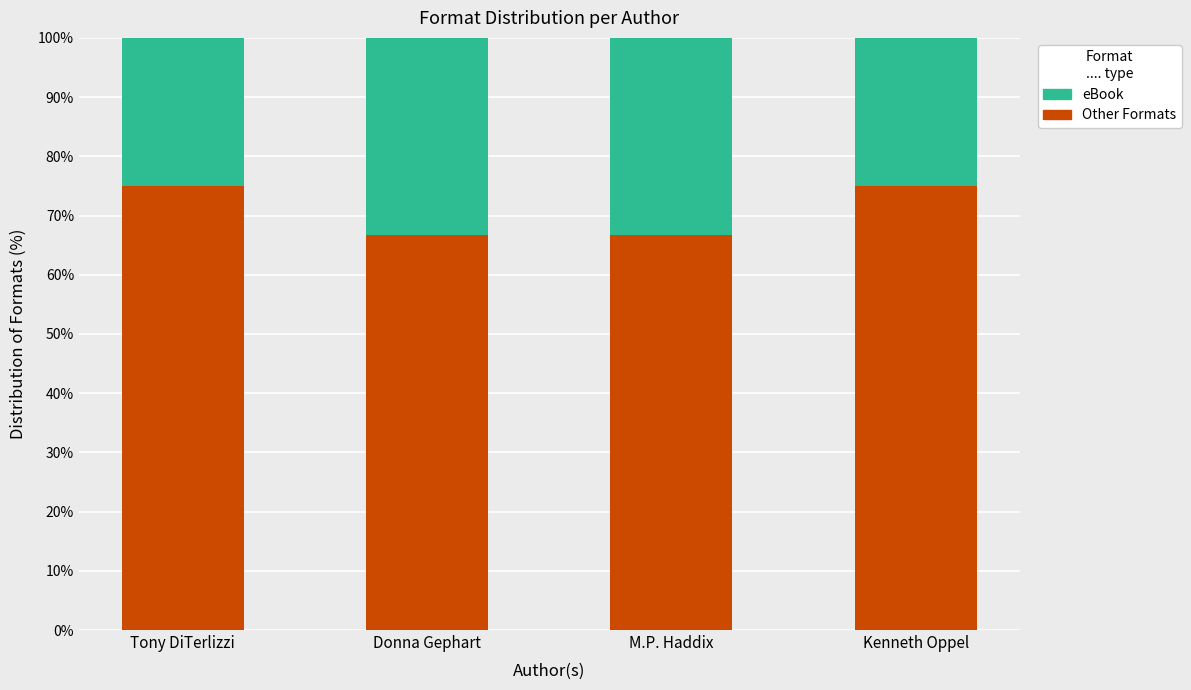

What is the sum of all Other Formats values?

283.3